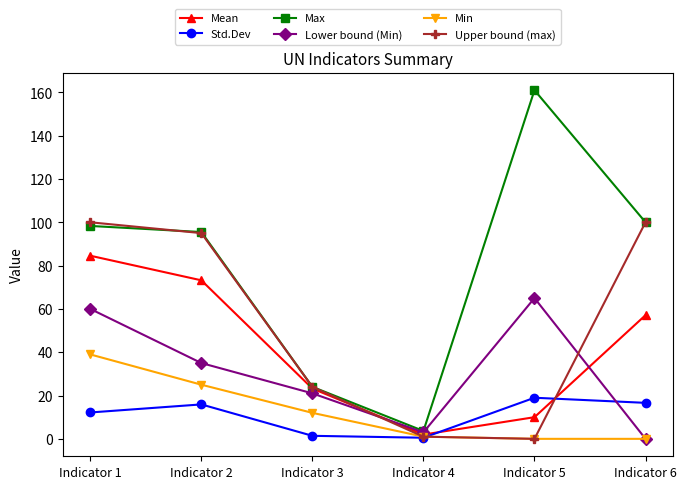

What is the value of the Mean point at the 1st from the left?

84.6